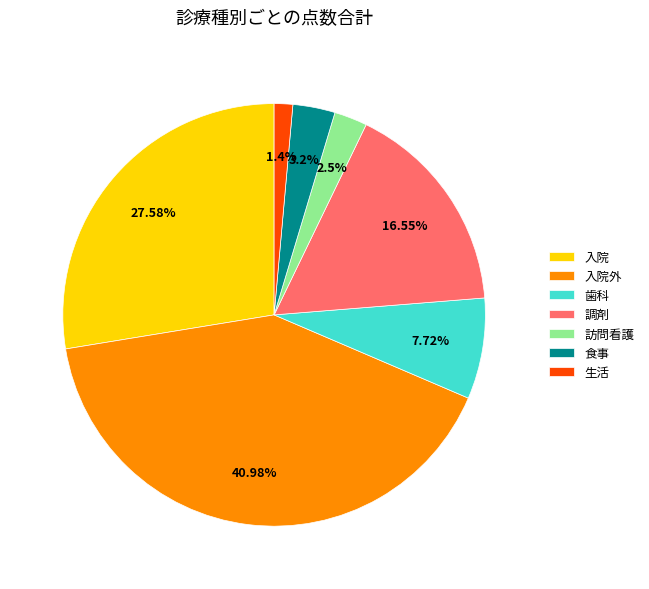

Rank the categories by value from highest to lowest.

入院外, 入院, 調剤, 歯科, 食事, 訪問看護, 生活